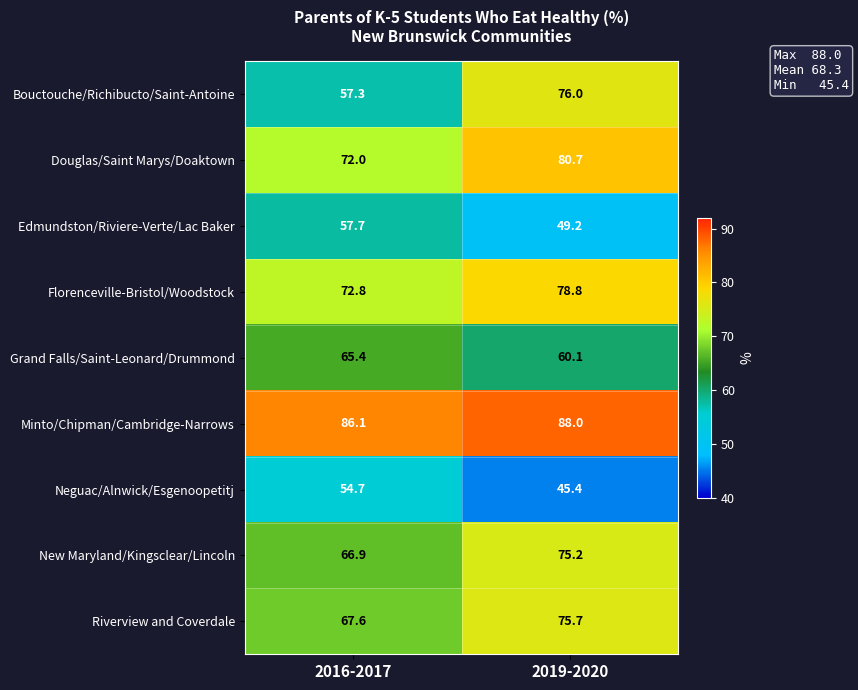

What is the greatest value displayed?

88.0